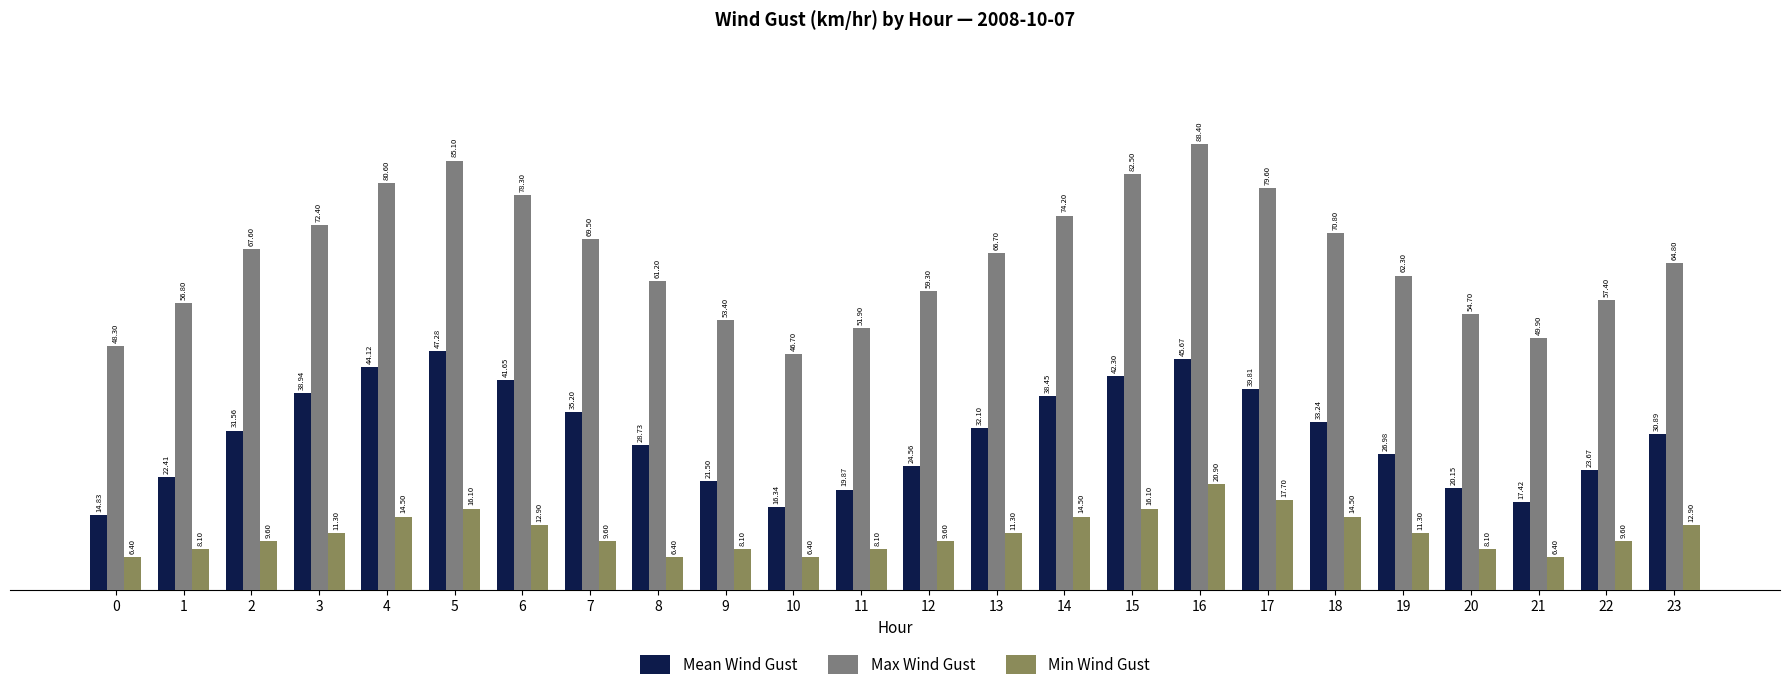

What is the difference between the second highest and second lowest values in the Max Wind Gust series?

36.8